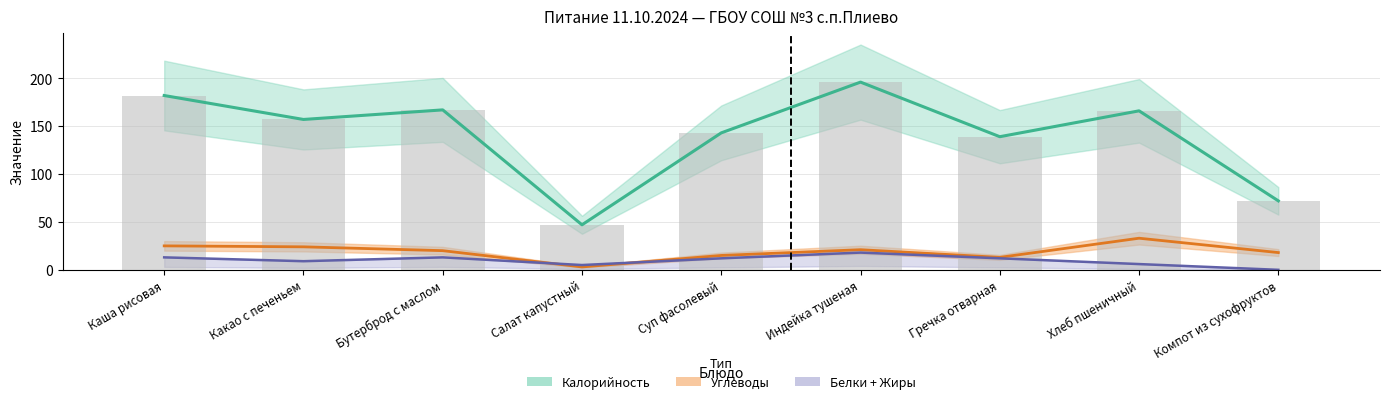

What position from the left is Хлеб пшеничный?

8